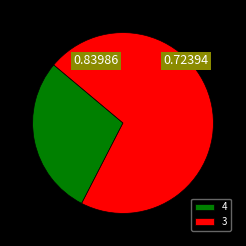

Is 3 the majority of the pie?

Yes